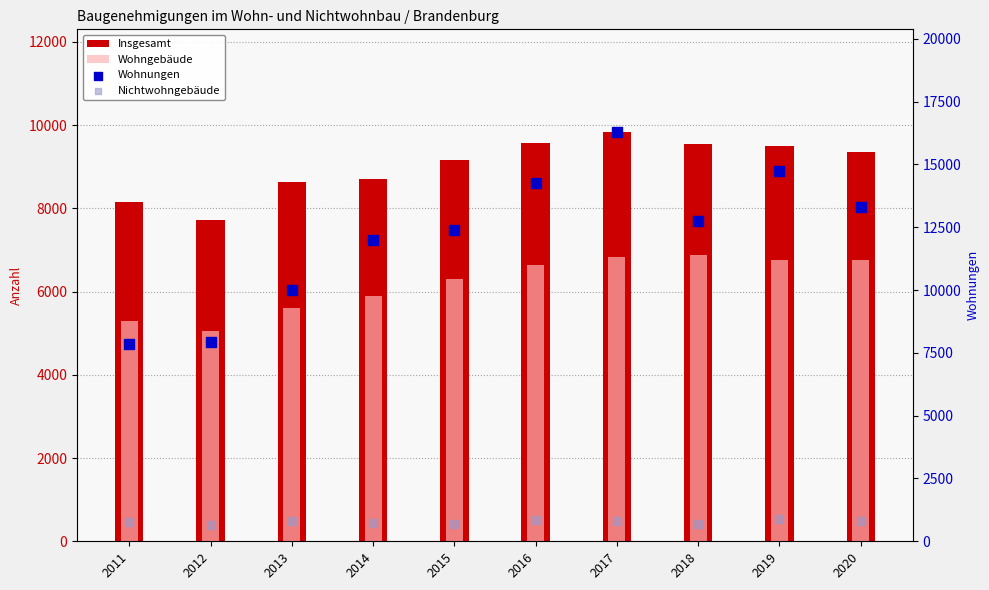

At which category is the sum across all series the highest?

2017